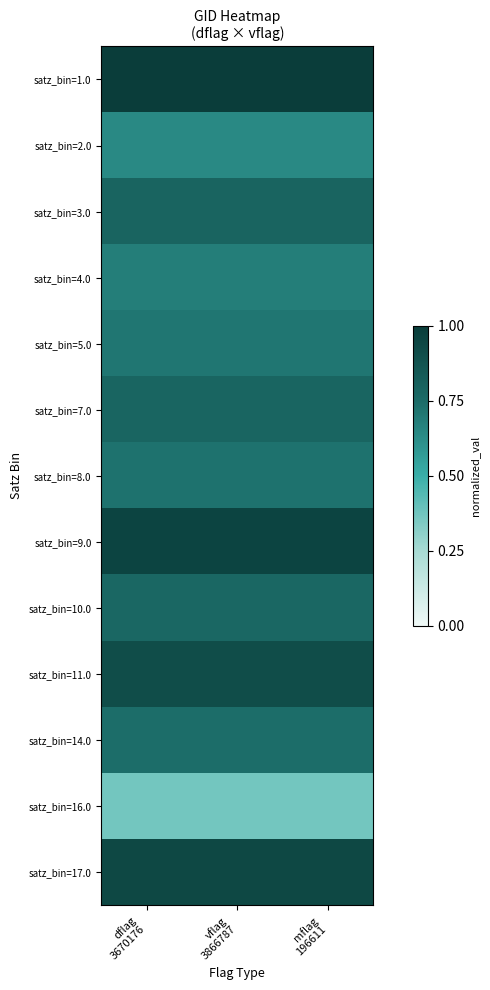

At how many categories does at least one series exceed 0?

3